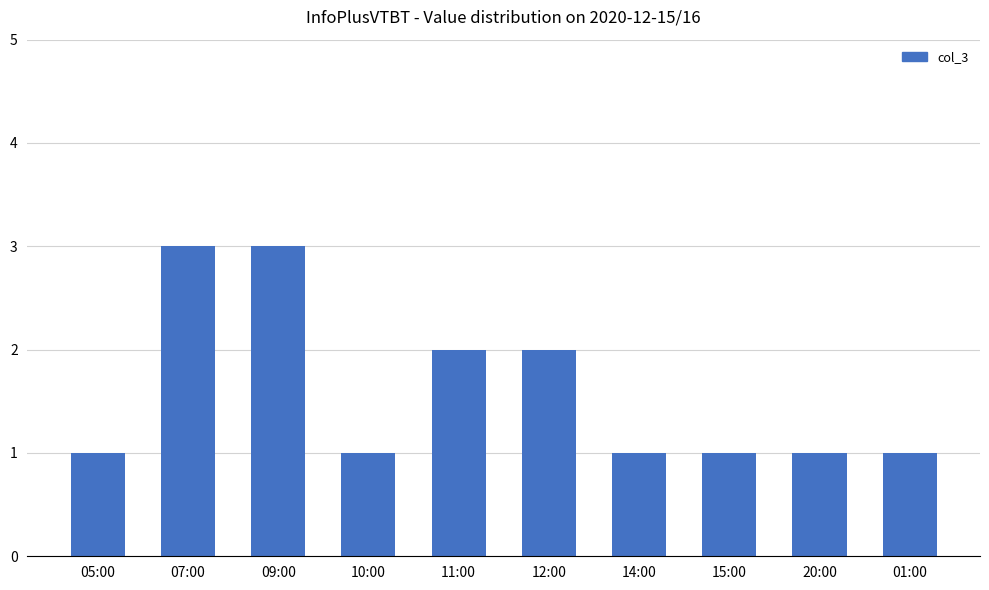

What is the average value?

2